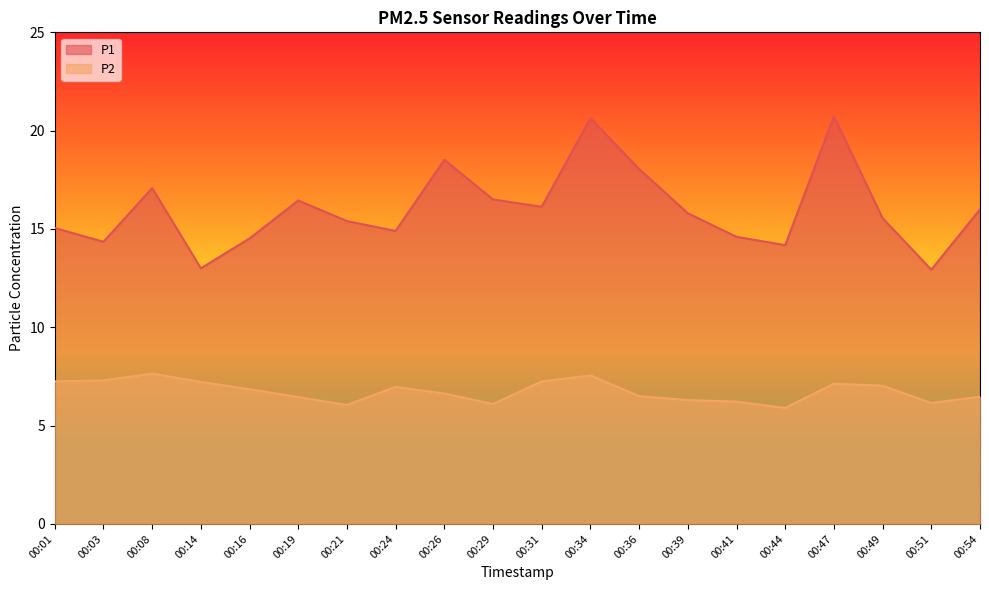

Rank the series at 00:01 from highest to lowest value.

P1, P2